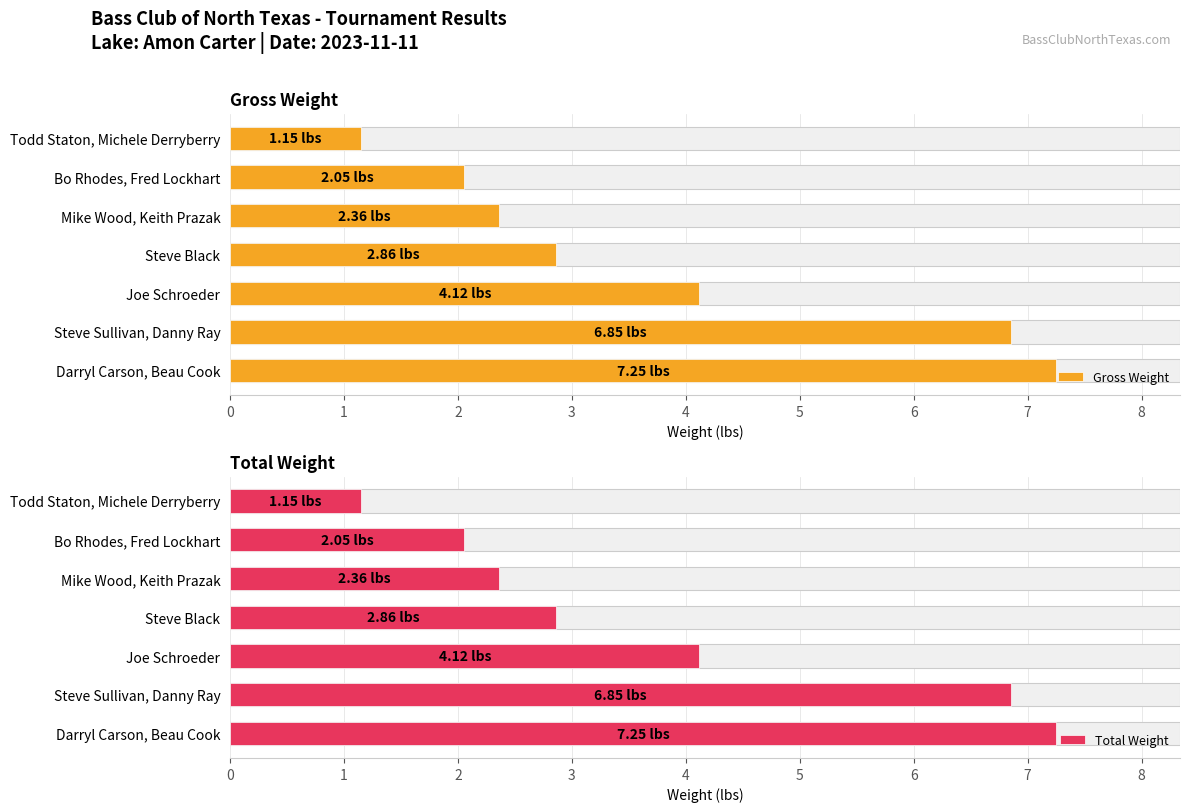

What is the difference between the Gross Weight values at Mike Wood, Keith Prazak and Bo Rhodes, Fred Lockhart?

0.3